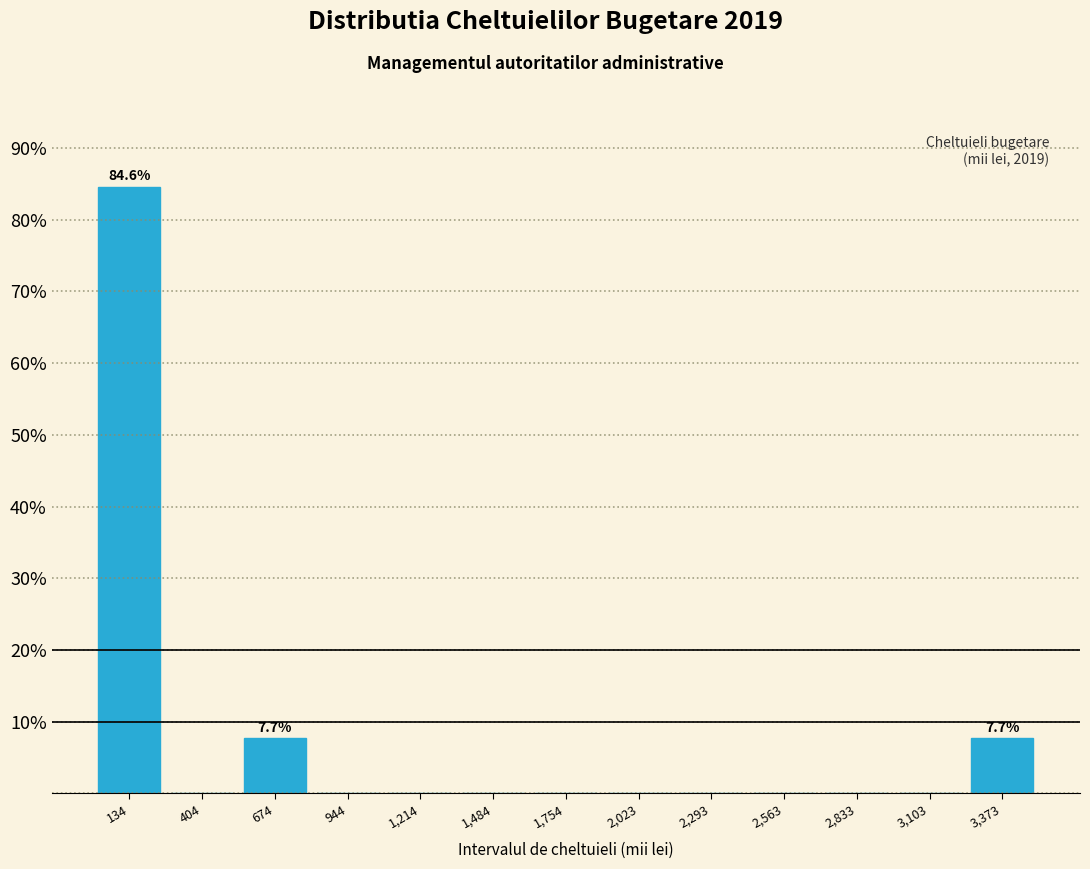

Which range on the x-axis has the tallest bar?

0 to 250